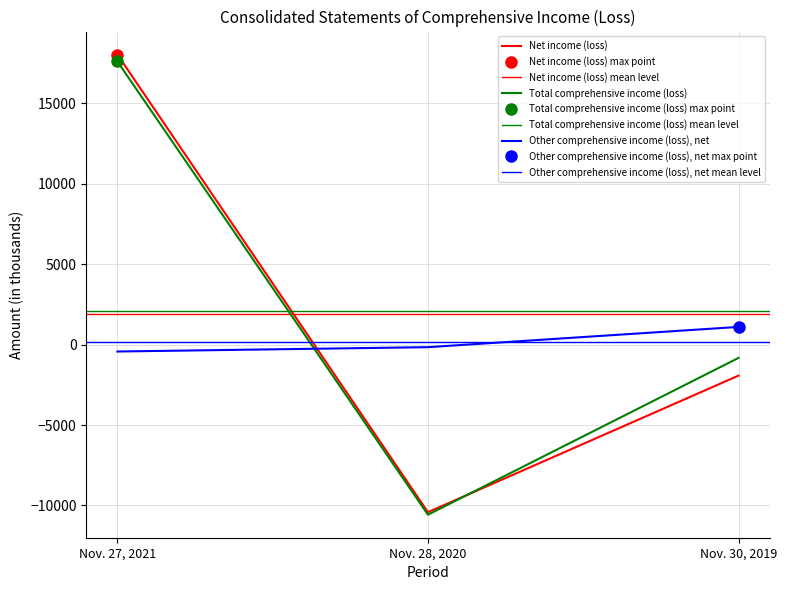

What is the difference between the maximum and minimum values in the Net income (loss) series?

28463